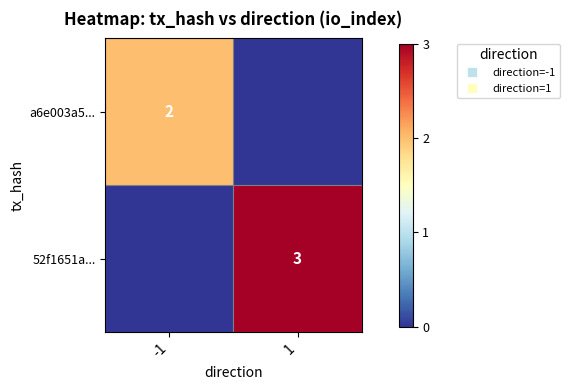

Which series has the largest range (max minus min)?

52f1651a...